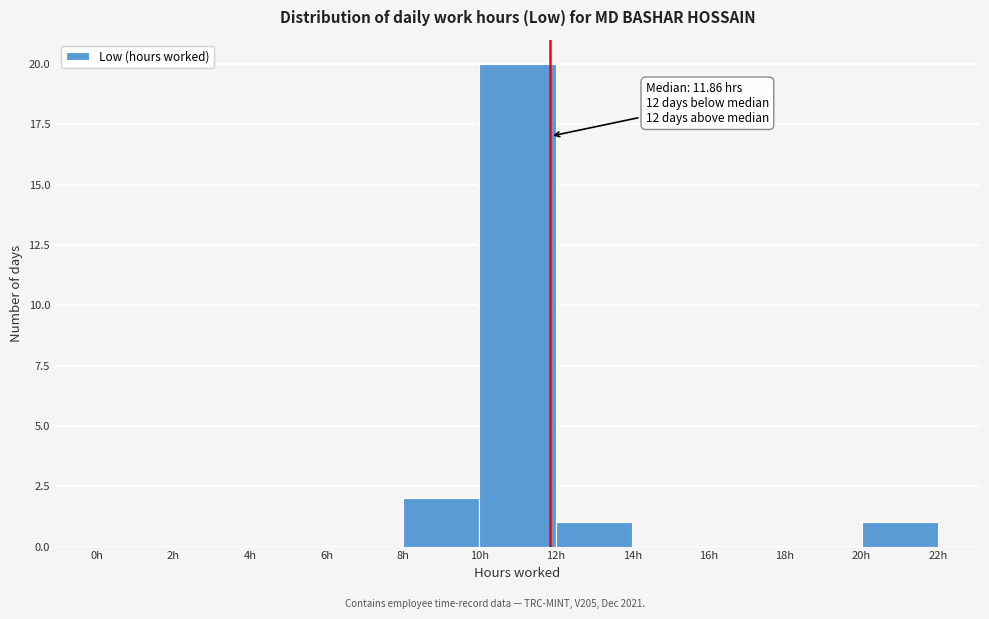

Which range on the x-axis has the tallest bar?

10 to 12